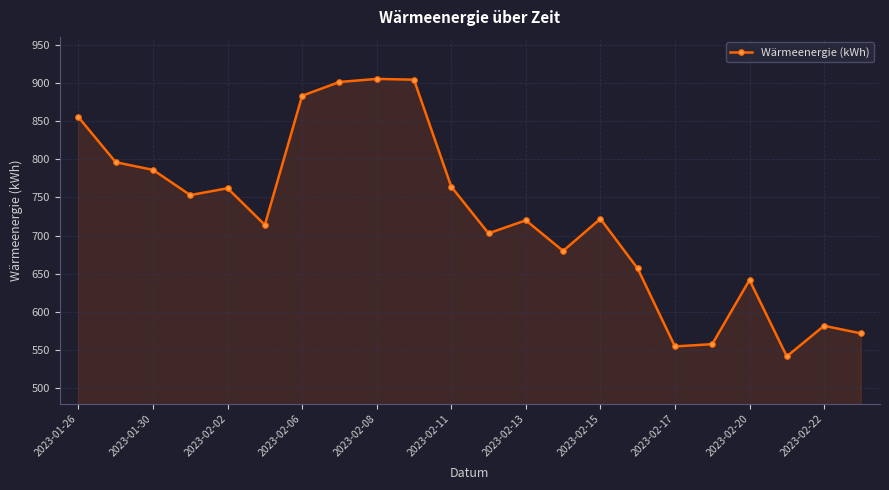

How many values are below 722?

11